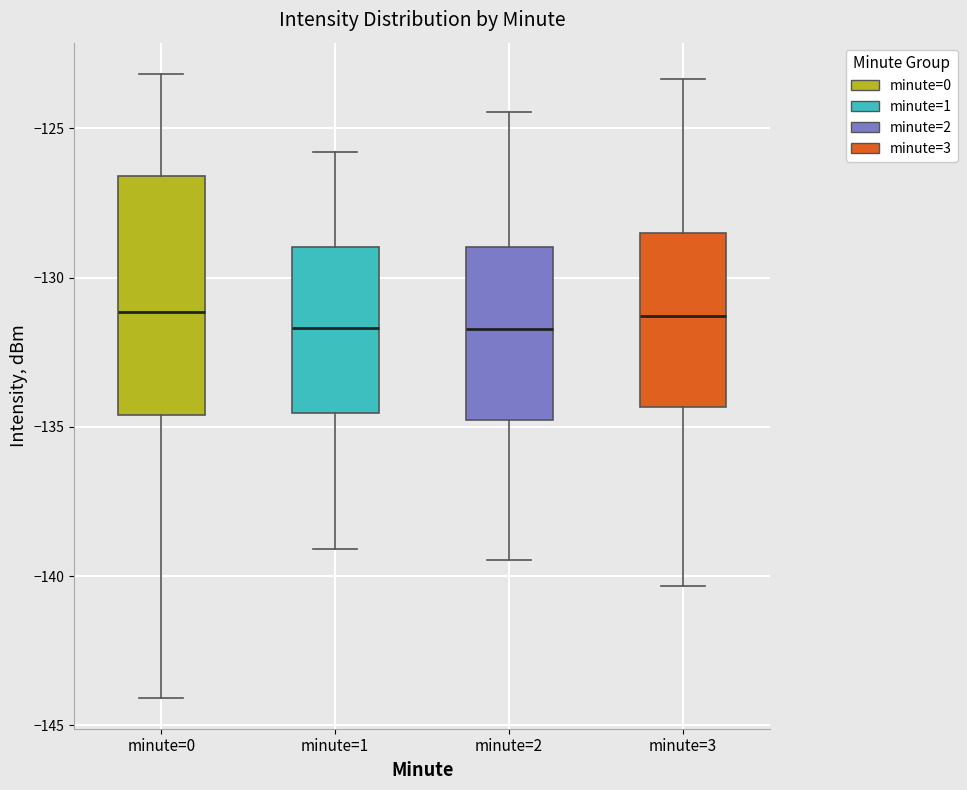

Where does the lower whisker of the box for minute=3 end on the y-axis? The values are not printed on the chart, so give them approximately, as read against the axis.

-140.5